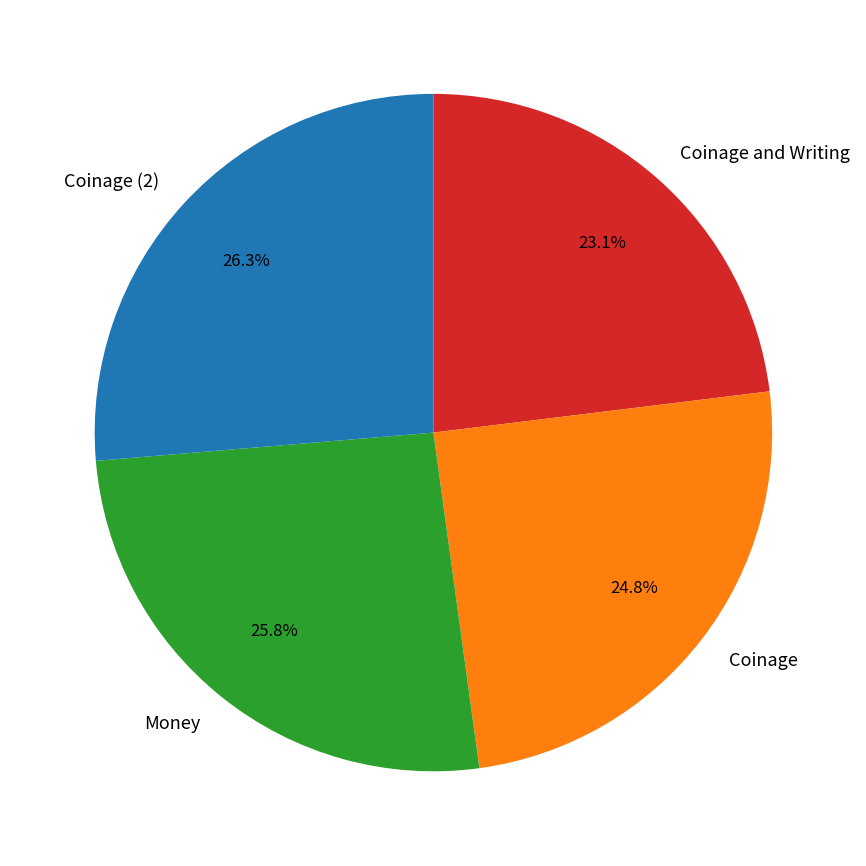

The Coinage slice represents 34% of the pie. True or false?

False